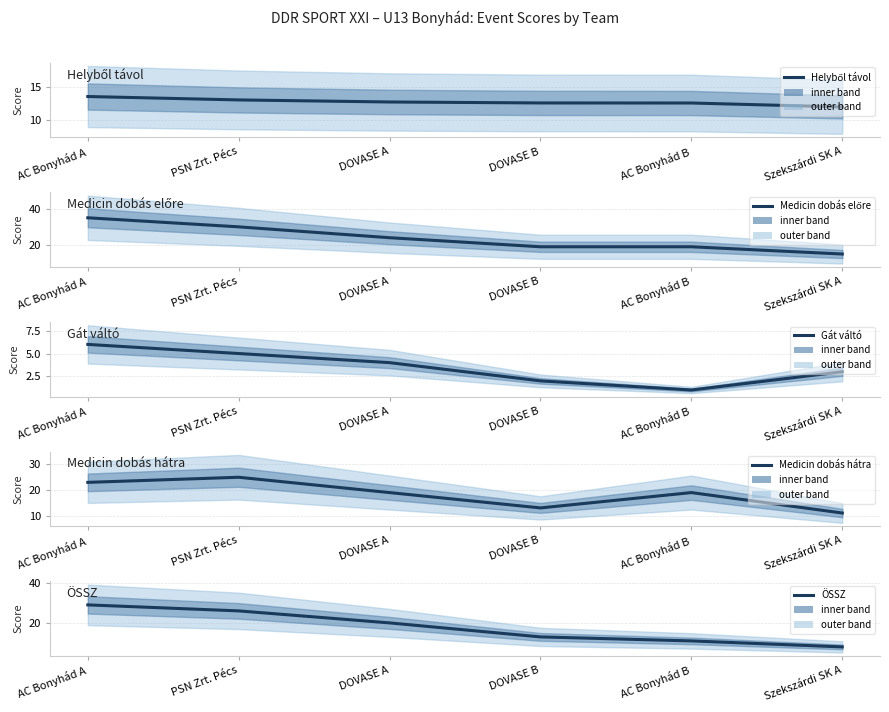

Is the value of Gát váltó at DOVASE A greater than the value of Medicin dobás hátra at DOVASE B?

No